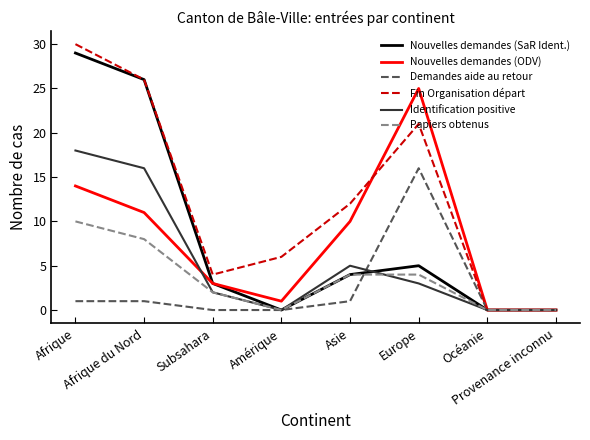

At how many categories does at least one series exceed 1?

6